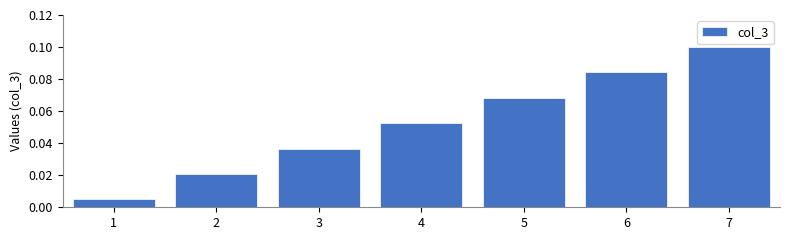

What is the change in value from 1 to 6?

+0.1